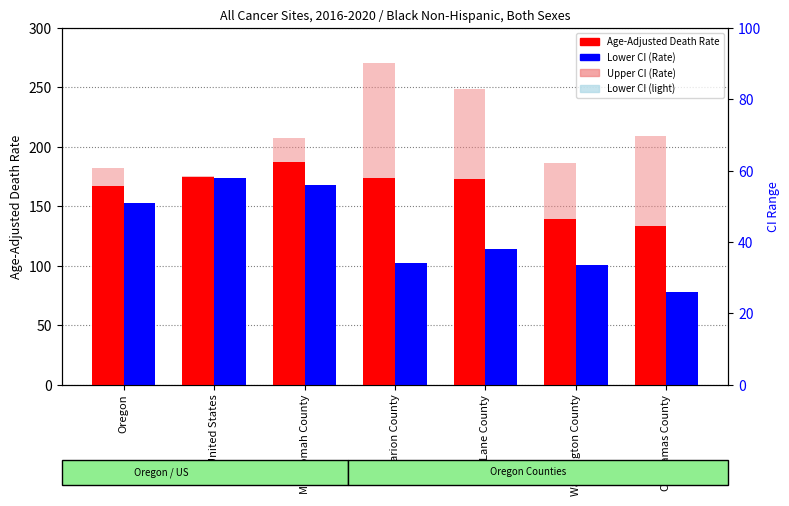

At which label does Upper CI (Rate) first exceed 207?

Multnomah County